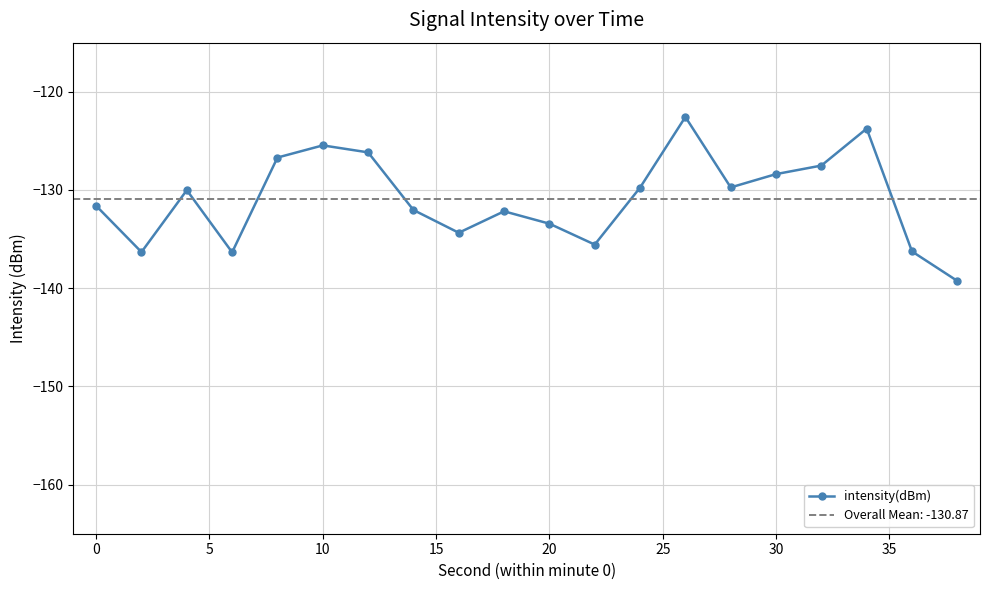

What is the smallest value displayed?

-139.3